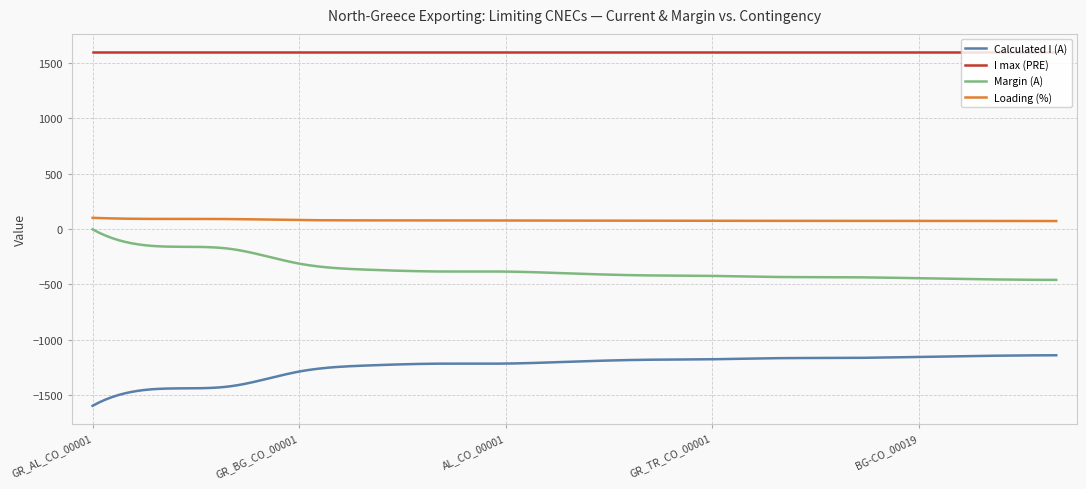

True or false: I max (PRE) and Margin (A) intersect in this chart.

False